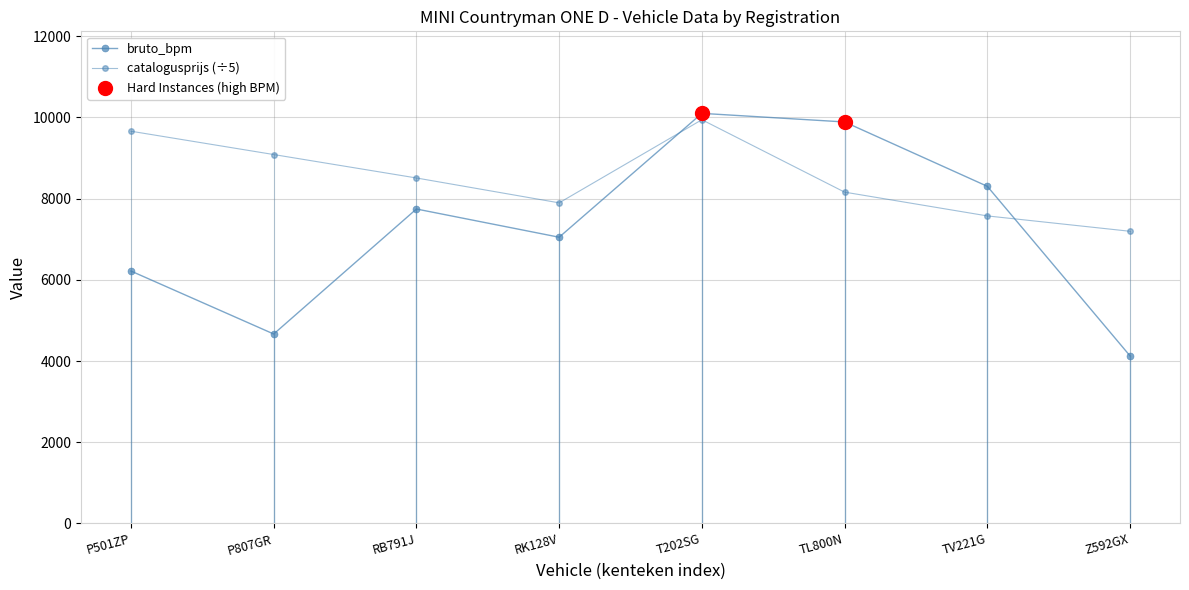

How many lines are shown in the chart?

2